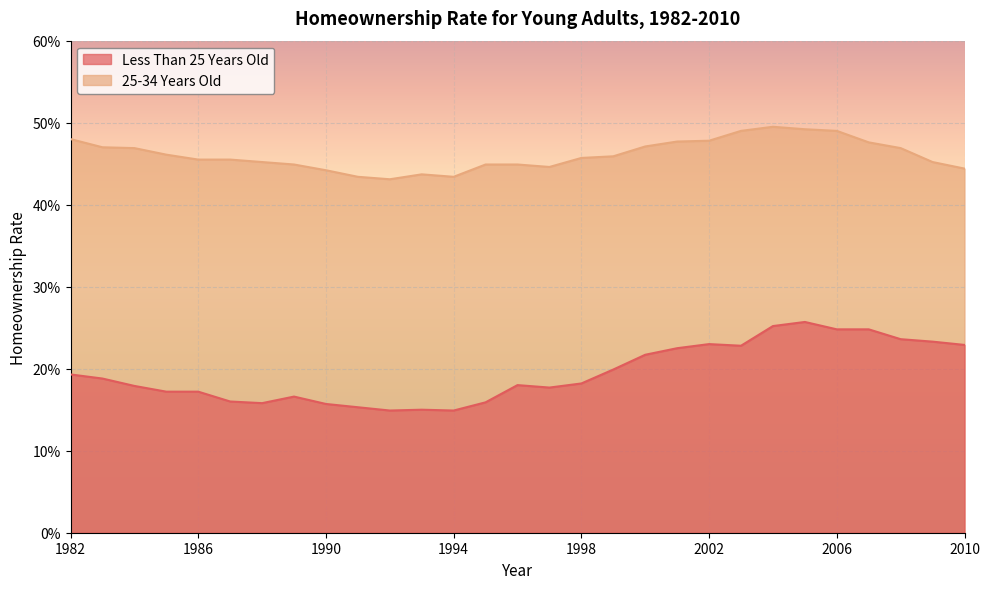

What is the spread (max minus min) of values at 2010?

0.2